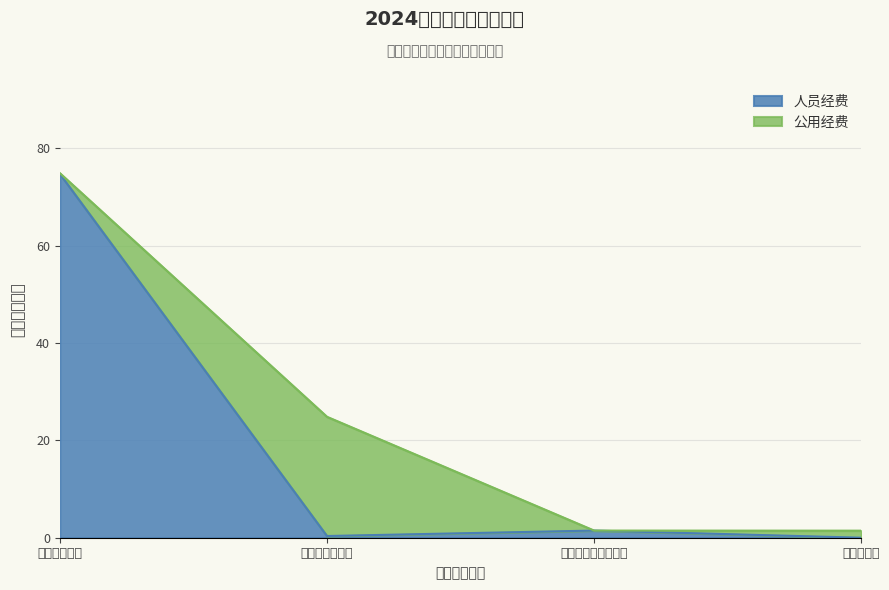

What is the difference between the second highest and minimum values?

1.5